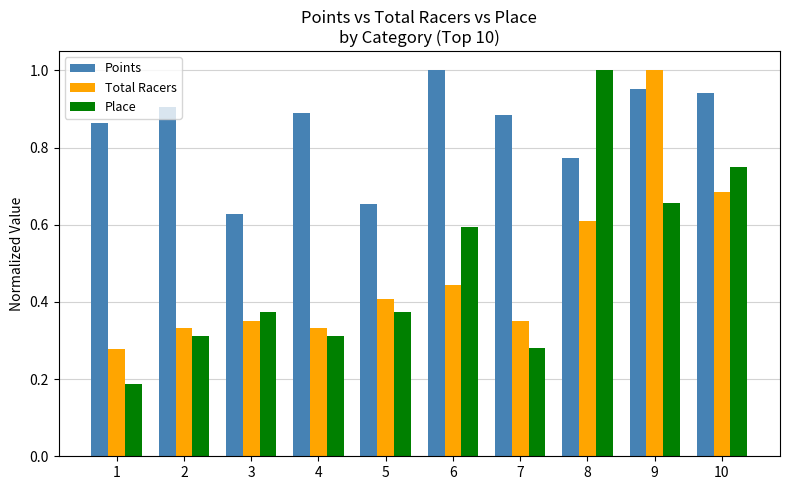

Which series changed the most between 7 and 9?

Total Racers